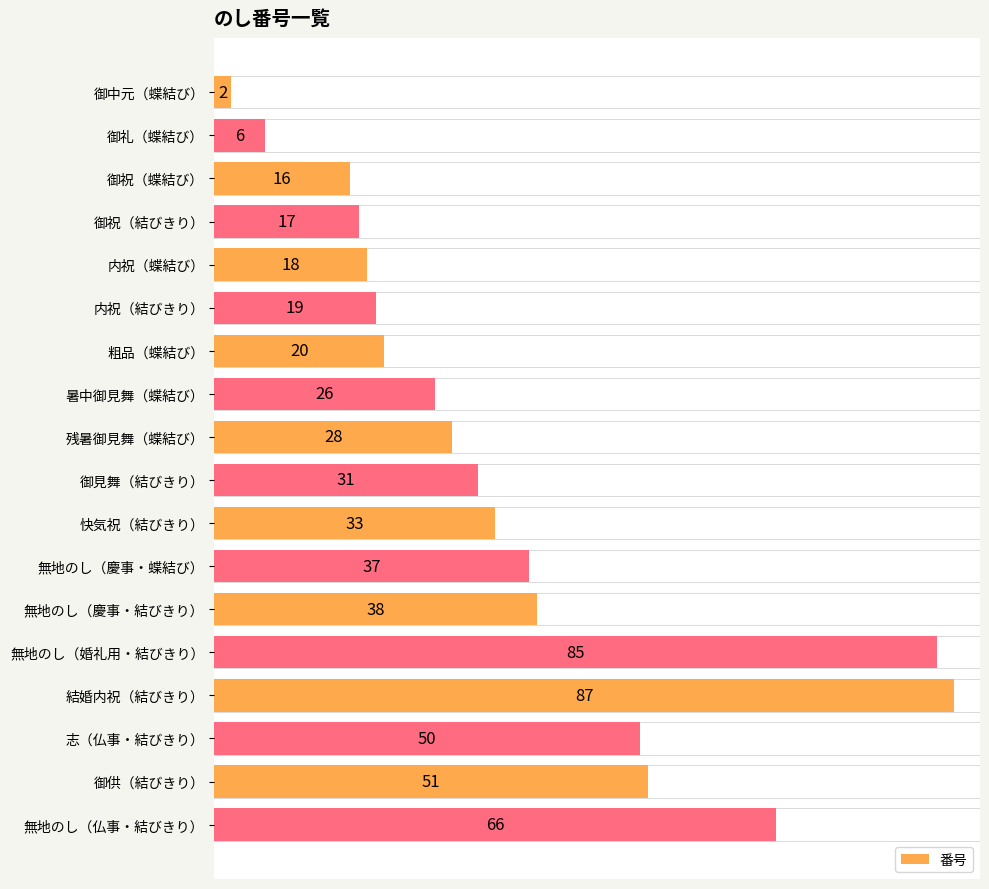

Rank the categories by value from highest to lowest.

結婚内祝（結びきり）, 無地のし（婚礼用・結びきり）, 無地のし（仏事・結びきり）, 御供（結びきり）, 志（仏事・結びきり）, 無地のし（慶事・結びきり）, 無地のし（慶事・蝶結び）, 快気祝（結びきり）, 御見舞（結びきり）, 残暑御見舞（蝶結び）, 暑中御見舞（蝶結び）, 粗品（蝶結び）, 内祝（結びきり）, 内祝（蝶結び）, 御祝（結びきり）, 御祝（蝶結び）, 御礼（蝶結び）, 御中元（蝶結び）